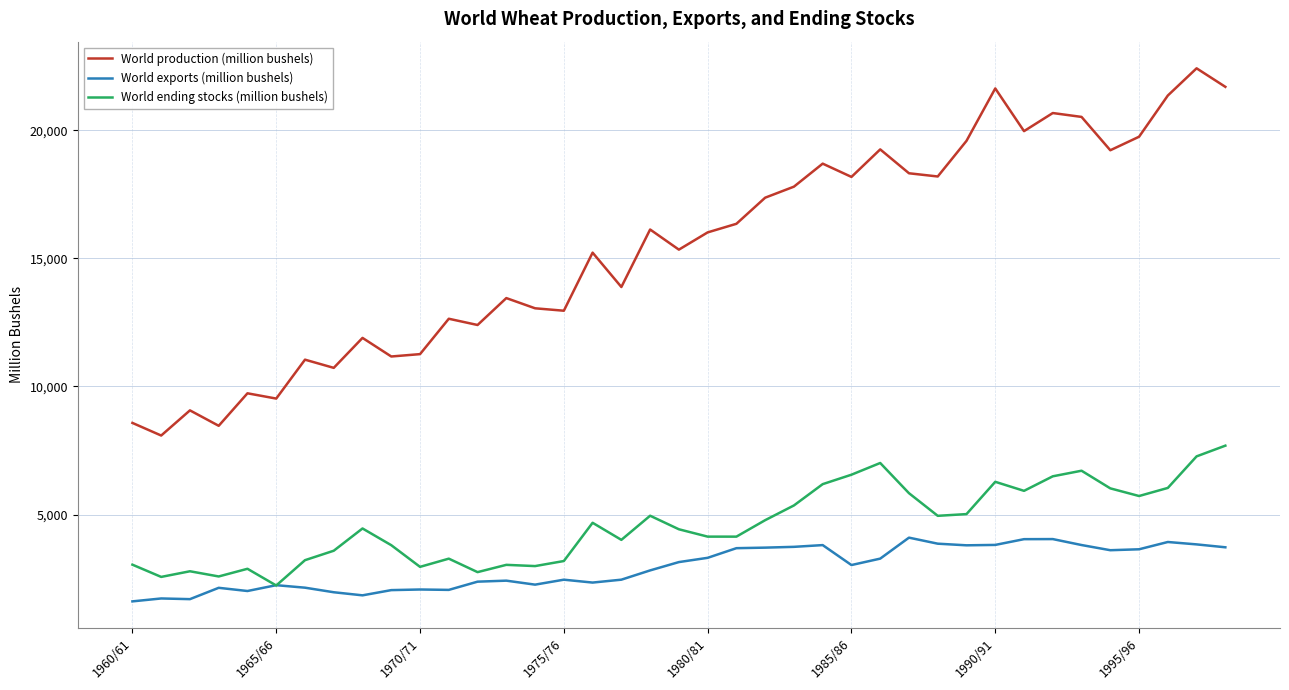

What is the minimum value for World production (million bushels)?

8085.4